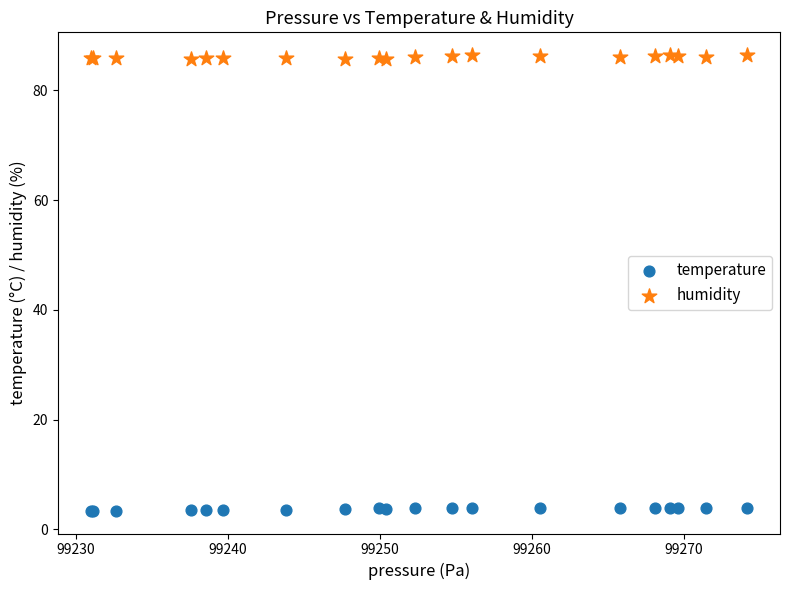

Which series reaches the minimum Y coordinate?

temperature